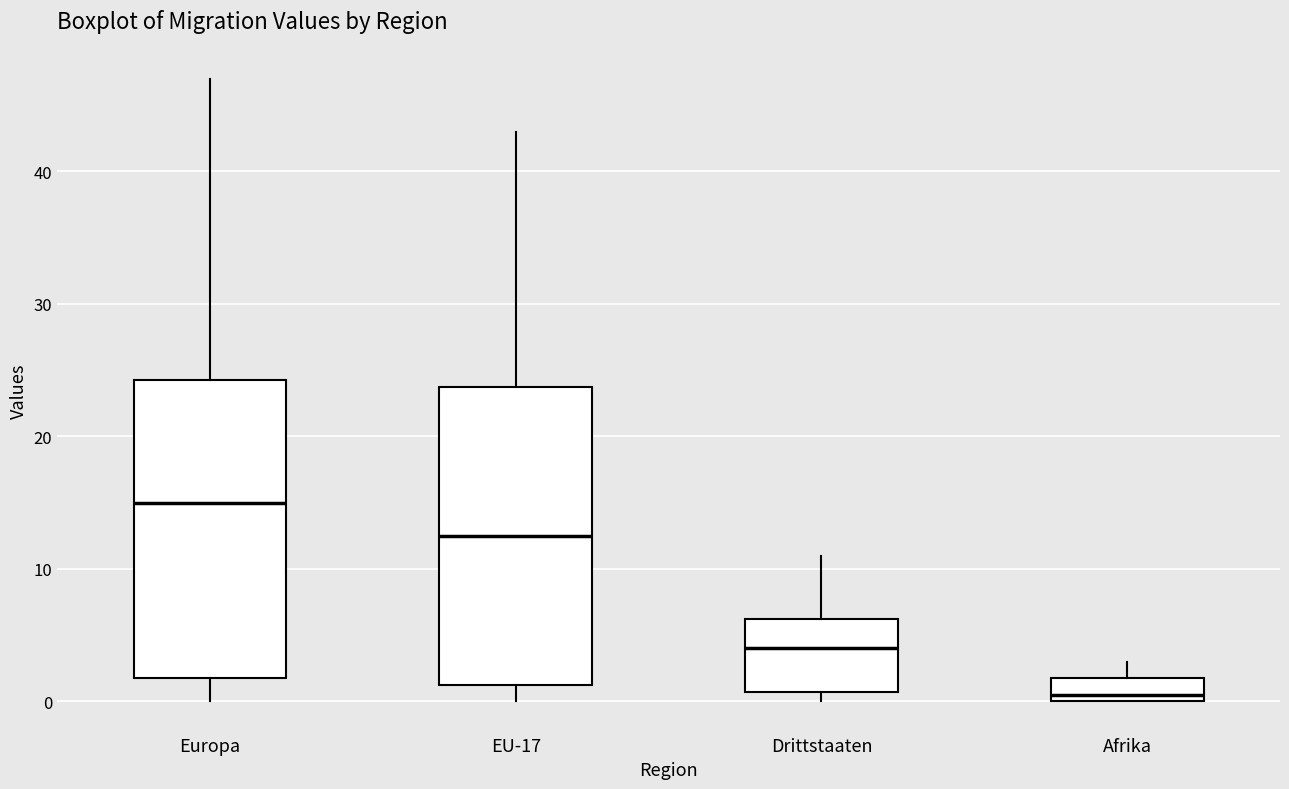

Where is the upper edge of the box for Europa on the y-axis? The values are not printed on the chart, so give them approximately, as read against the axis.

24